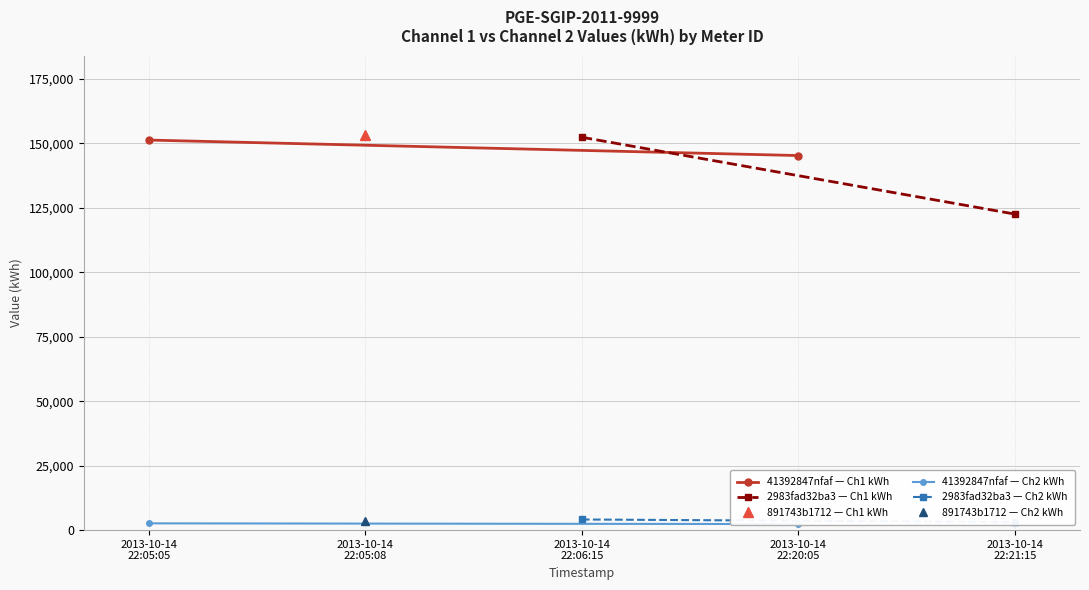

What is the difference between the 2983fad32ba3 — Ch1 kWh values at 2013-10-14 22:21:15 and 2013-10-14 22:06:15?

29801